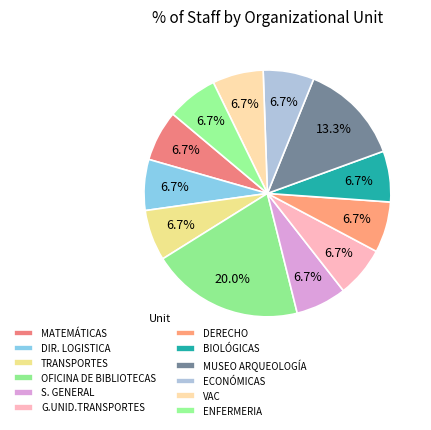

How many segments does this pie chart have?

12